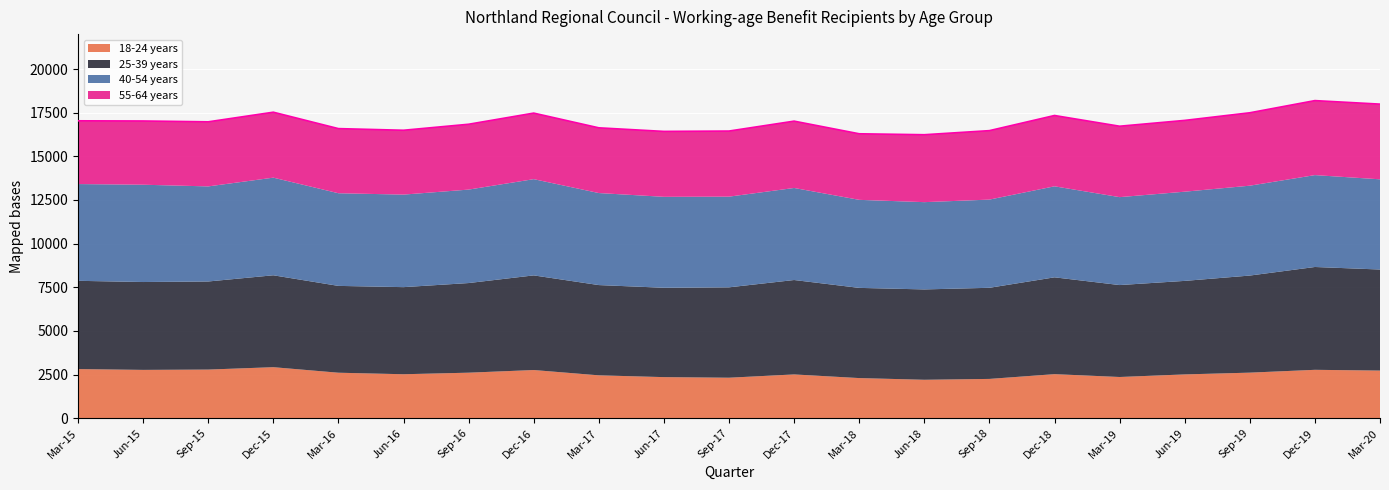

How many values in the 18-24 years series are below 2523?

10